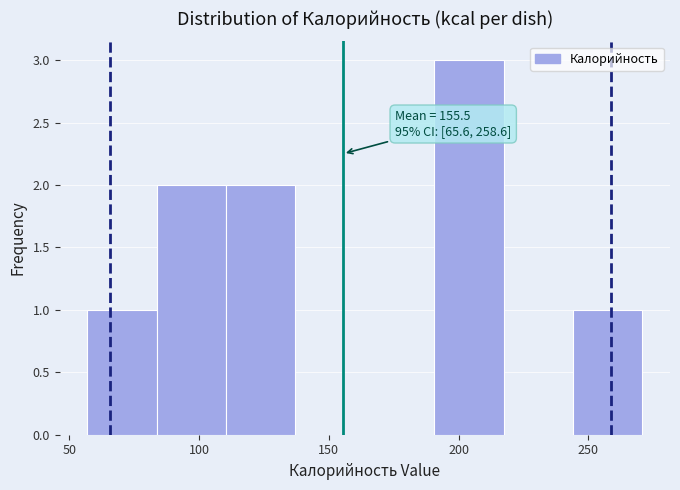

Over which range of the x-axis is the bar tallest?

190 to 215